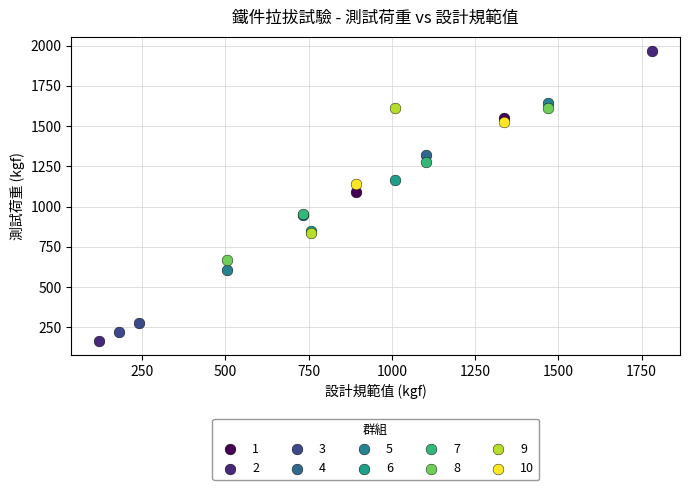

Which series contains the highest Y value?

2